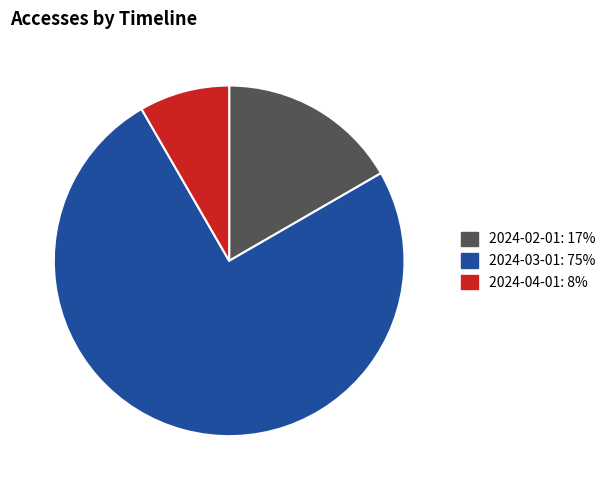

Is it true that 2024-04-01 is 8% of the pie?

True